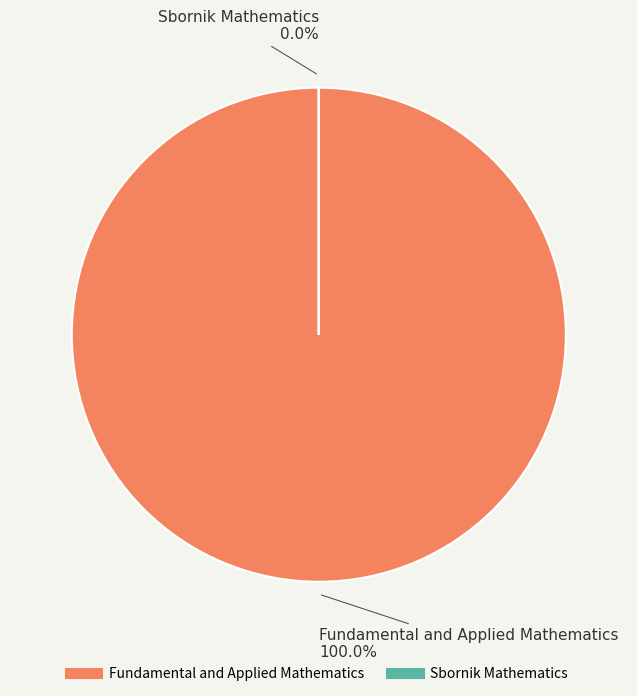

To the nearest percent, what is the difference between the Fundamental and Applied Mathematics and Sbornik Mathematics slice percentages?

100%